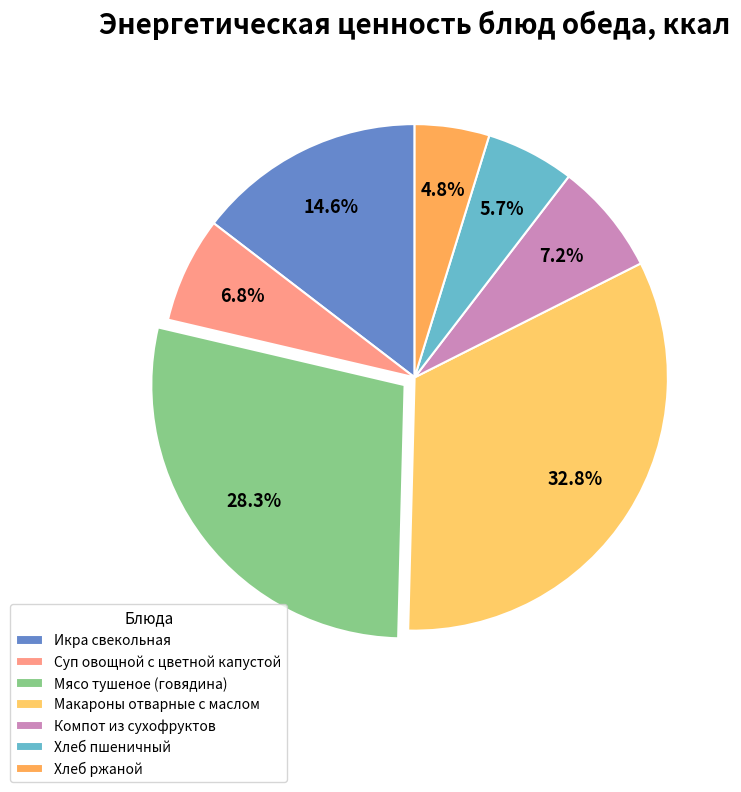

How many slices are in this pie chart?

7